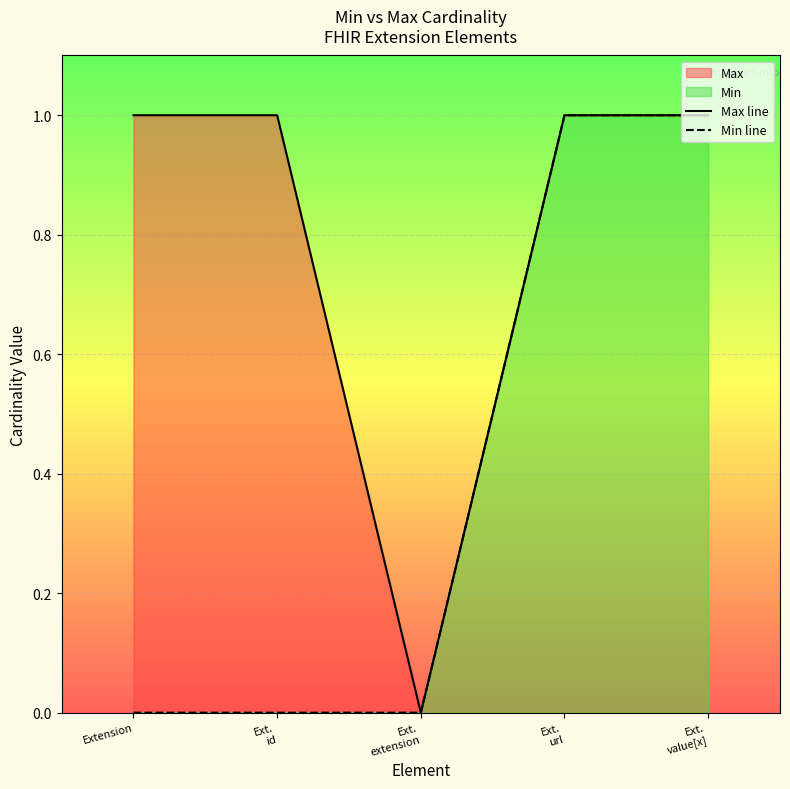

At which label does Max line reach its peak?

Extension